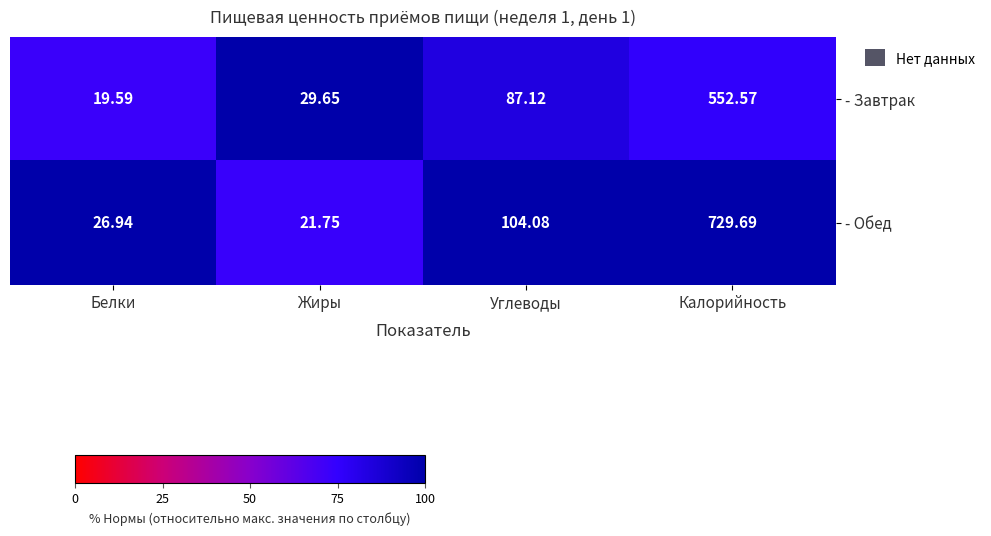

At which category is the sum across all series the highest?

Калорийность